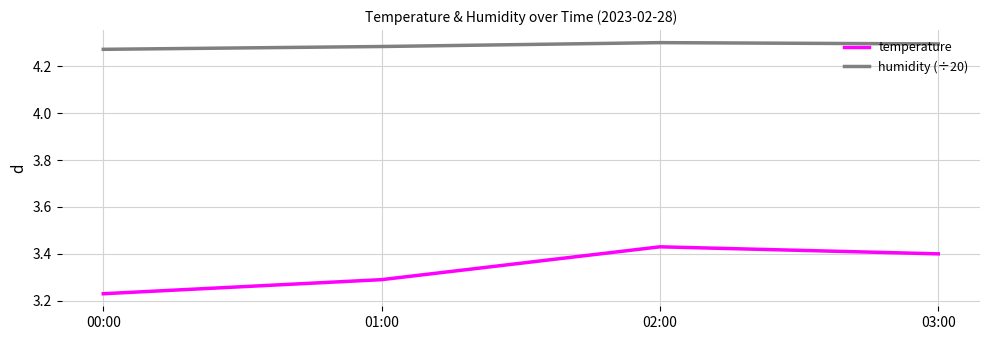

Rank the series by their maximum value, from highest to lowest.

humidity (÷20), temperature